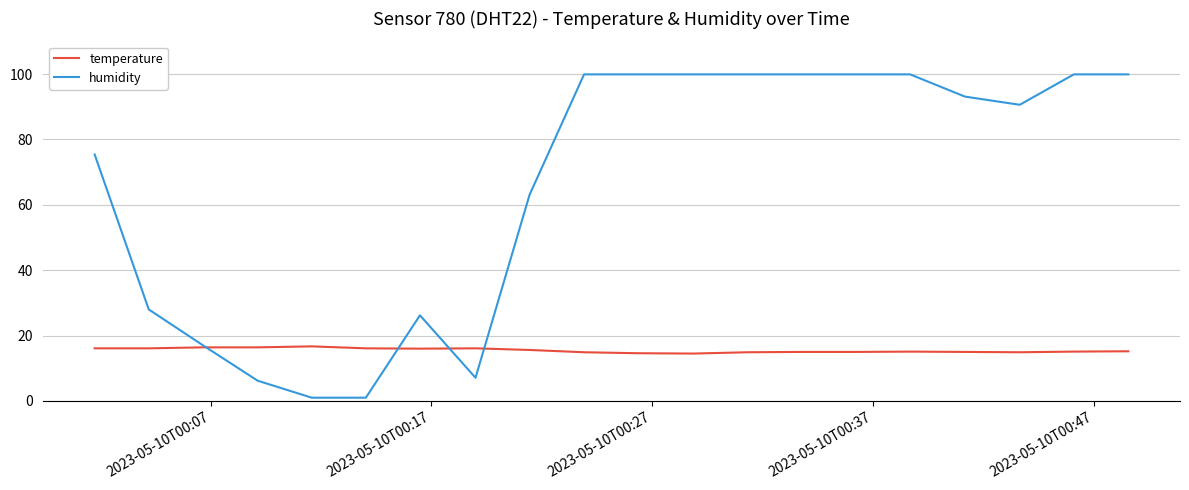

Rank the series by their average value, from highest to lowest.

humidity, temperature